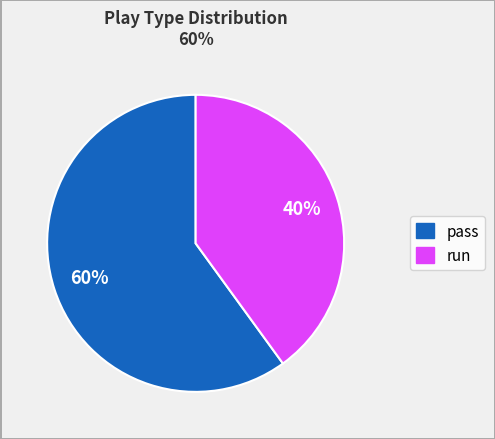

To the nearest percent, what is the average slice percentage?

50%